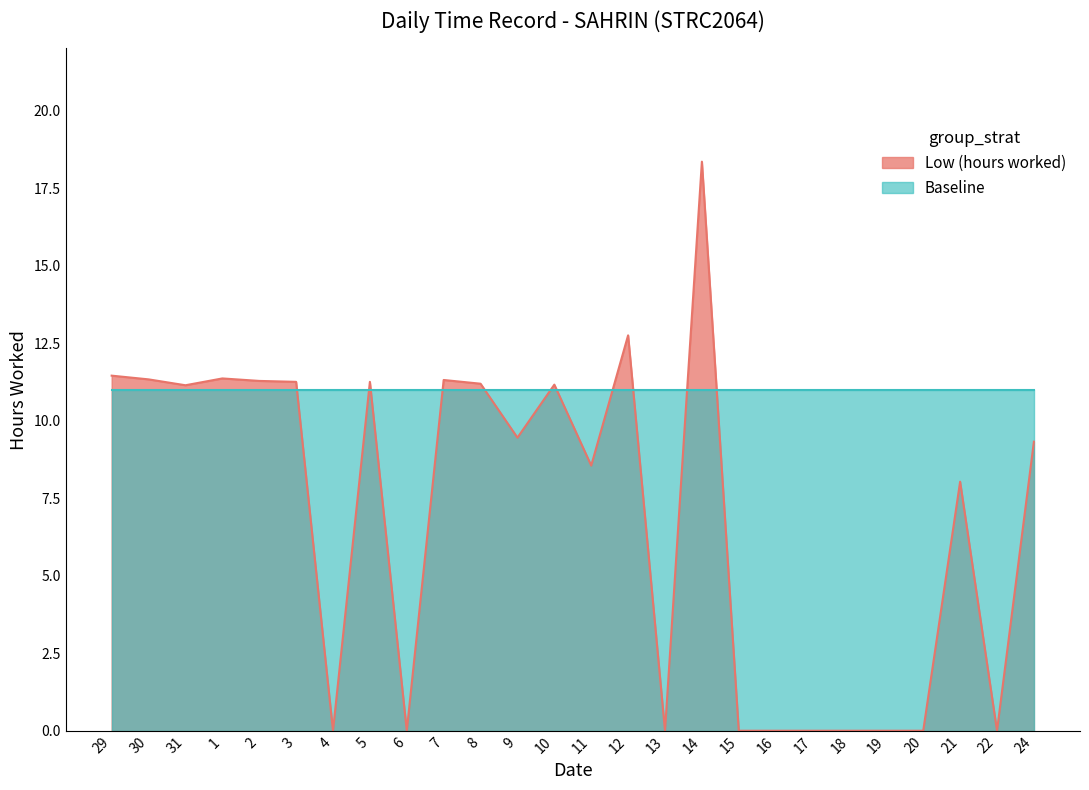

Which category has the highest value across all series?

14